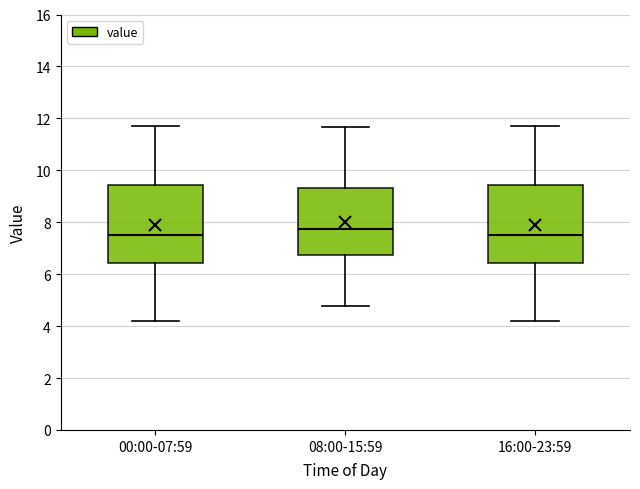

Which box's median line is the highest?

08:00-15:59